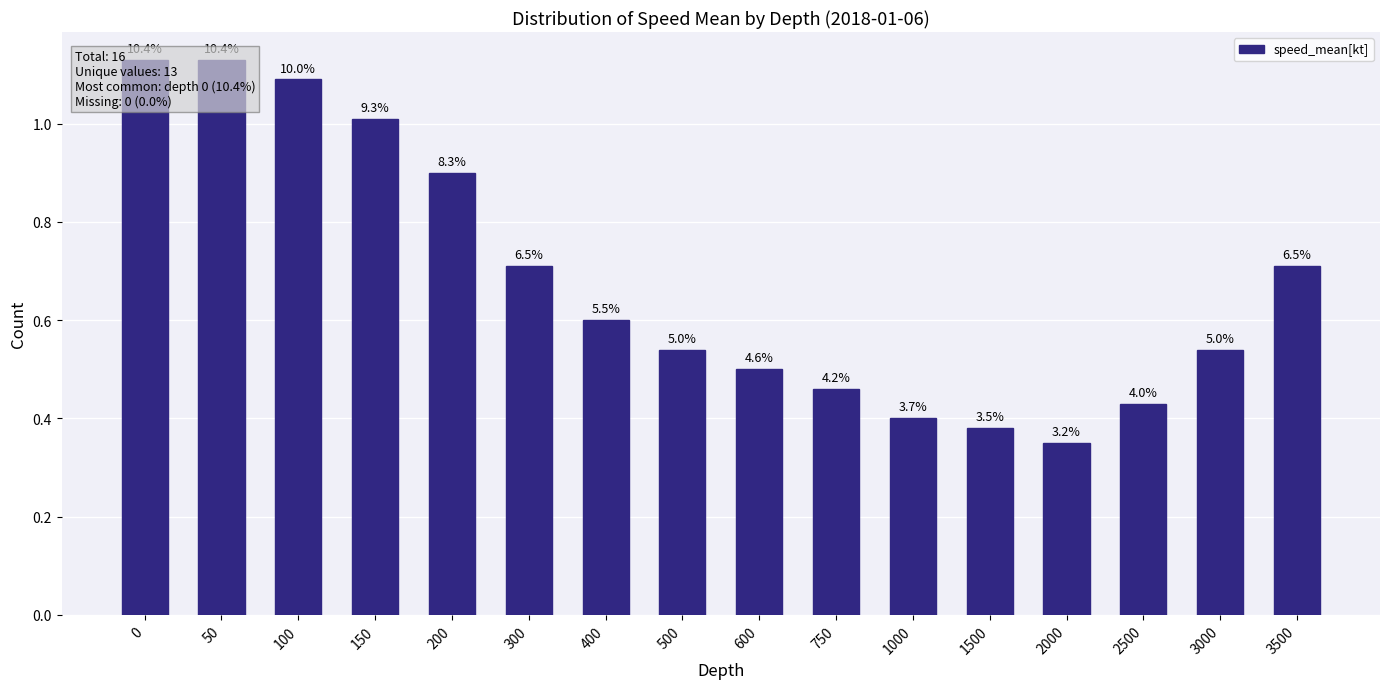

List the labels in order of value, largest first.

0, 50, 100, 150, 200, 300, 3500, 400, 500, 3000, 600, 750, 2500, 1000, 1500, 2000